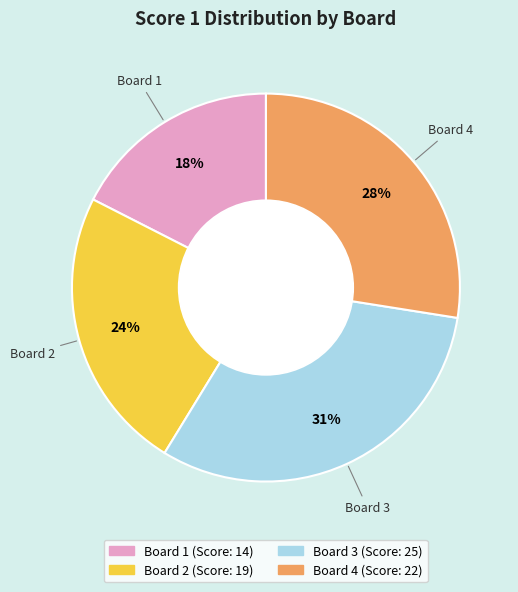

Which slice is the smallest?

Board 1